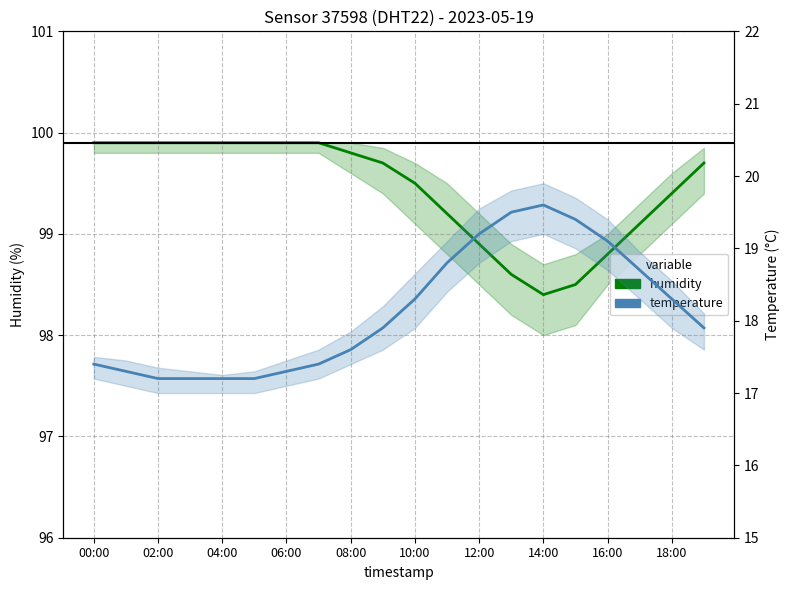

Which category has the lowest value in the temperature series?

02:00